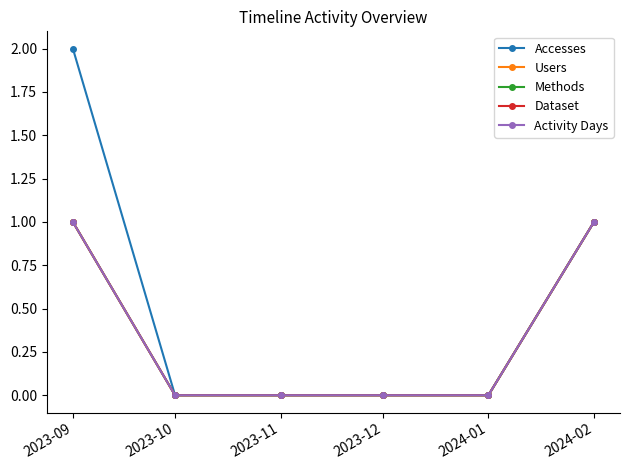

Is this an area chart (filled region under the line)?

No